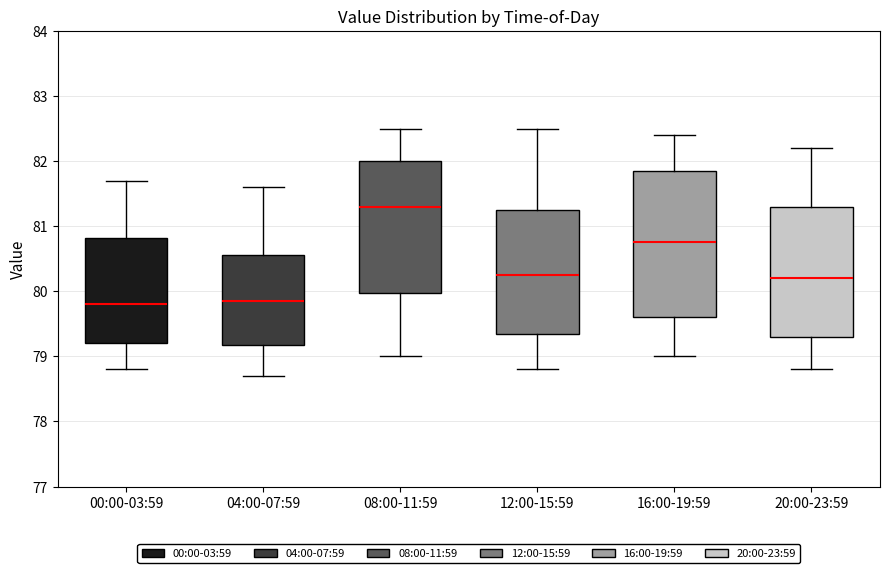

Reading left to right, transcribe this box plot: for each box, give where its median line is, the range the box spans, and where its two whiskers end, as read against the y-axis. The values are not printed on the chart, so give them approximately, as read against the axis.

00:00-03:59: median 79.8, box 79.2 to 80.8, whiskers 78.8 to 81.7
04:00-07:59: median 79.9, box 79.2 to 80.6, whiskers 78.7 to 81.6
08:00-11:59: median 81.3, box 80.0 to 82.0, whiskers 79.0 to 82.5
12:00-15:59: median 80.3, box 79.4 to 81.3, whiskers 78.8 to 82.5
16:00-19:59: median 80.8, box 79.6 to 81.9, whiskers 79.0 to 82.4
20:00-23:59: median 80.2, box 79.3 to 81.3, whiskers 78.8 to 82.2